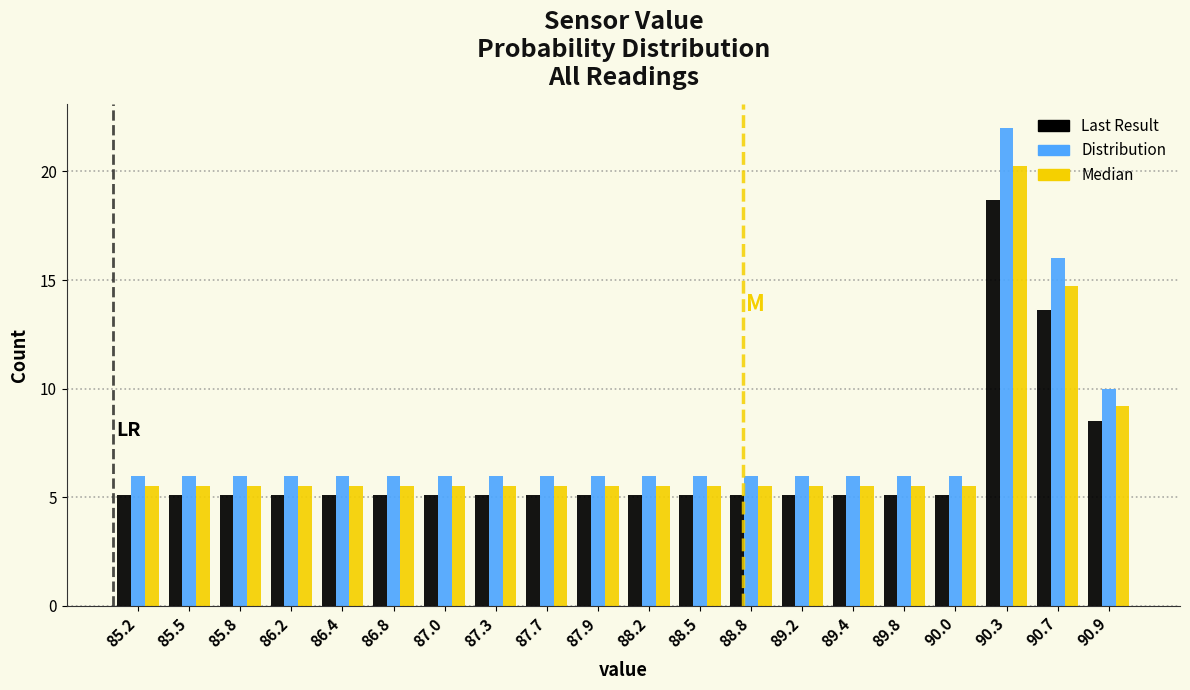

Reading left to right, transcribe this chart: for each range on the x-axis, give the height of each series' bar. The values are not printed on the chart, so give them approximately, as read against the axis.

85.1 to 85.4: Last Result=5.0	Distribution=6.0	Median=5.5
85.4 to 85.7: Last Result=5.0	Distribution=6.0	Median=5.5
85.7 to 86.0: Last Result=5.0	Distribution=6.0	Median=5.5
86.0 to 86.3: Last Result=5.0	Distribution=6.0	Median=5.5
86.3 to 86.6: Last Result=5.0	Distribution=6.0	Median=5.5
86.6 to 86.9: Last Result=5.0	Distribution=6.0	Median=5.5
86.9 to 87.2: Last Result=5.0	Distribution=6.0	Median=5.5
87.2 to 87.5: Last Result=5.0	Distribution=6.0	Median=5.5
87.5 to 87.8: Last Result=5.0	Distribution=6.0	Median=5.5
87.8 to 88.1: Last Result=5.0	Distribution=6.0	Median=5.5
88.1 to 88.4: Last Result=5.0	Distribution=6.0	Median=5.5
88.4 to 88.7: Last Result=5.0	Distribution=6.0	Median=5.5
88.7 to 89.0: Last Result=5.0	Distribution=6.0	Median=5.5
89.0 to 89.3: Last Result=5.0	Distribution=6.0	Median=5.5
89.3 to 89.6: Last Result=5.0	Distribution=6.0	Median=5.5
89.6 to 89.9: Last Result=5.0	Distribution=6.0	Median=5.5
89.9 to 90.2: Last Result=5.0	Distribution=6.0	Median=5.5
90.2 to 90.5: Last Result=18.5	Distribution=22.0	Median=20.0
90.5 to 90.8: Last Result=13.5	Distribution=16.0	Median=14.5
90.8 to 91.1: Last Result=8.5	Distribution=10.0	Median=9.0